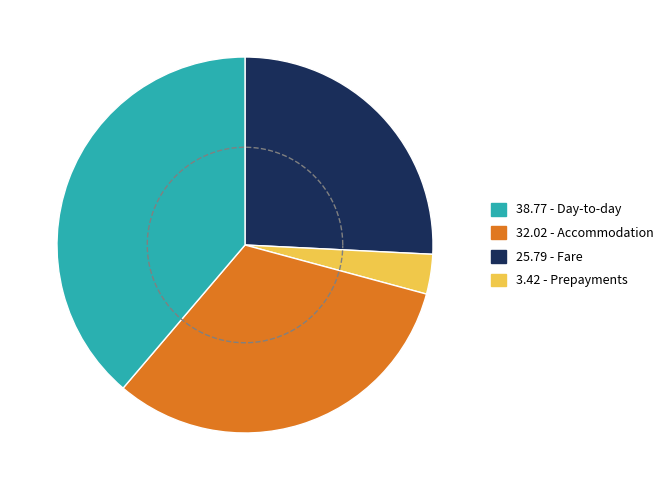

What is the ratio of the value at Fare to the value at Prepayments?

7.5